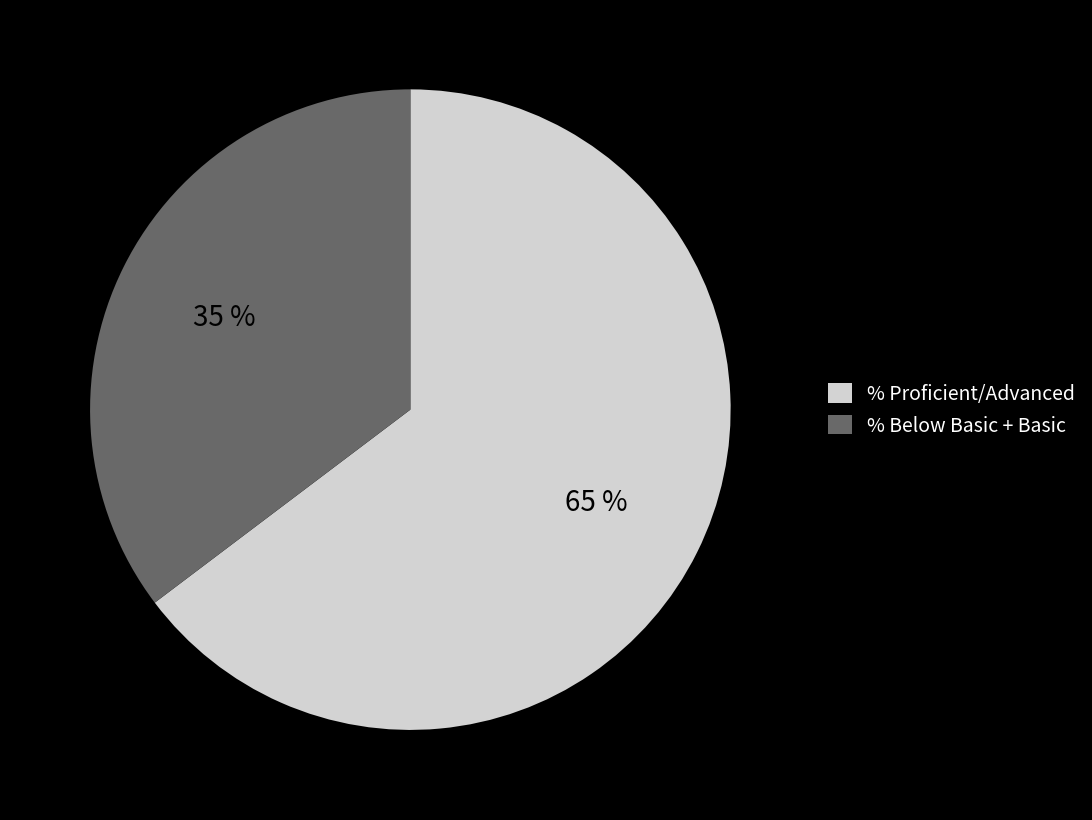

Rank the categories by value from lowest to highest.

% Below Basic + Basic, % Proficient/Advanced